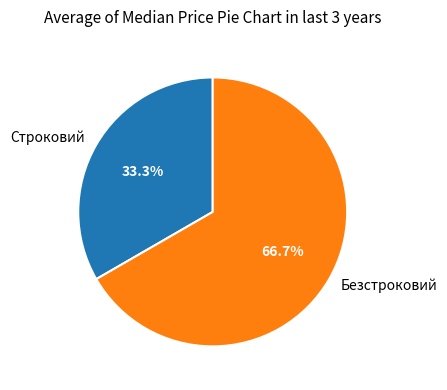

Which category has the biggest portion of the pie?

Безстроковий